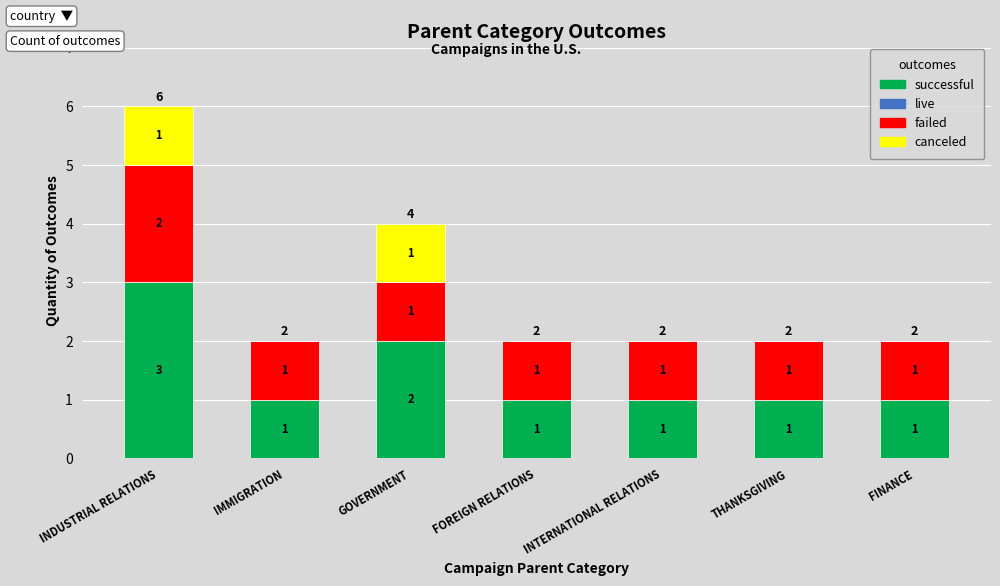

What is the sum of the successful values at INDUSTRIAL RELATIONS and INTERNATIONAL RELATIONS?

4